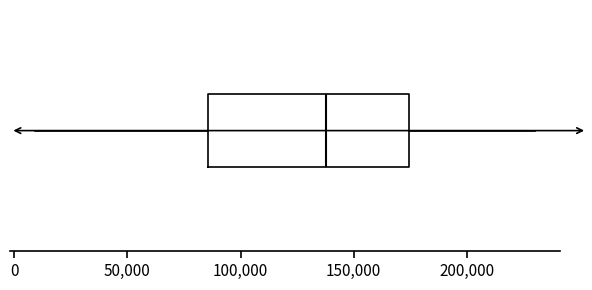

Transcribe this box plot: give where the median line is, the range the box spans, and where the two whiskers end, as read against the x-axis. The values are not printed on the chart, so give them approximately, as read against the axis.

median 140000, box 85000 to 175000, whiskers 10000 to 230000